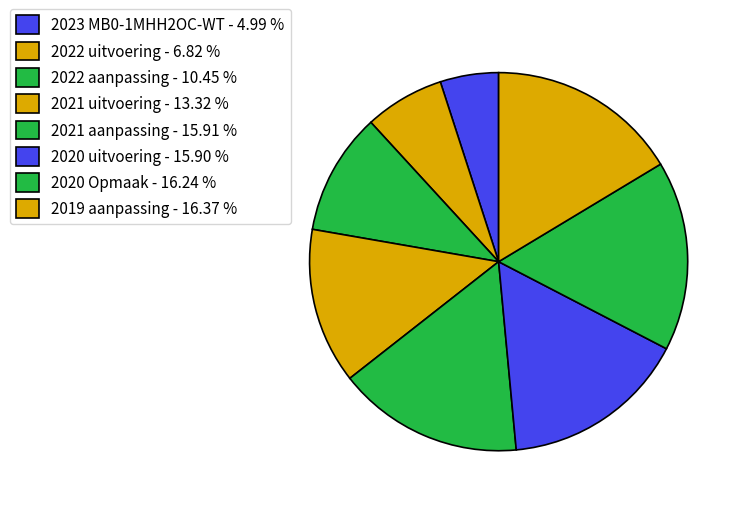

To the nearest percent, what is the difference between the largest and smallest slice percentages?

11%